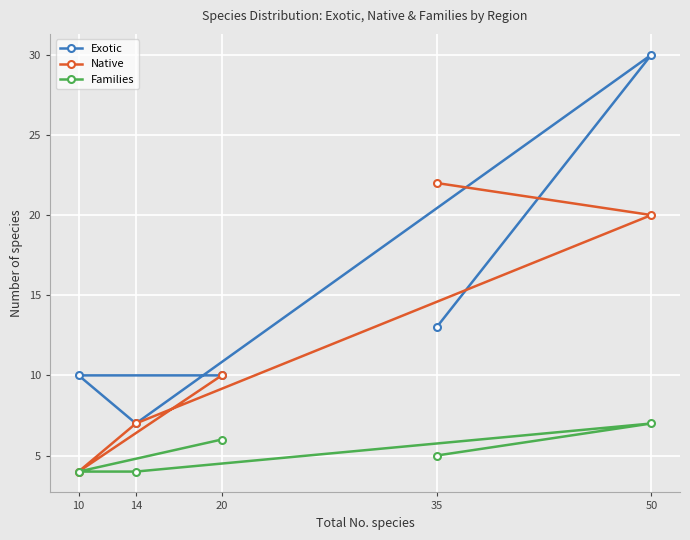

The value of Exotic at 35 is 9. True or false?

False